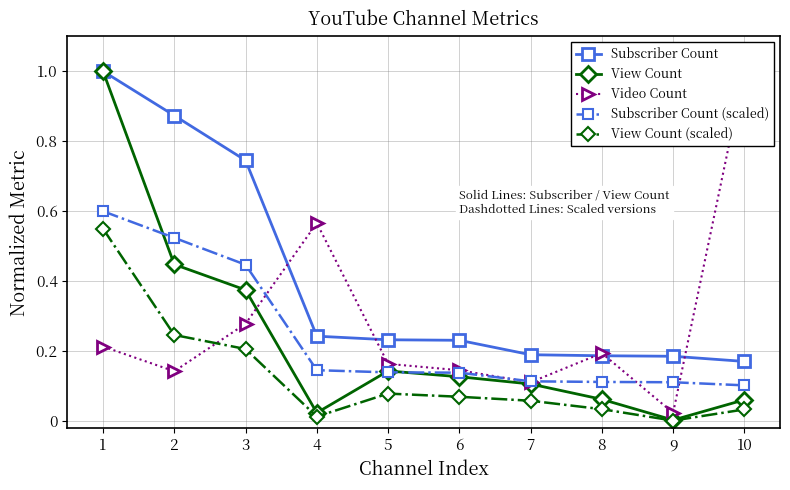

What is the total value across all series at 5?

0.8